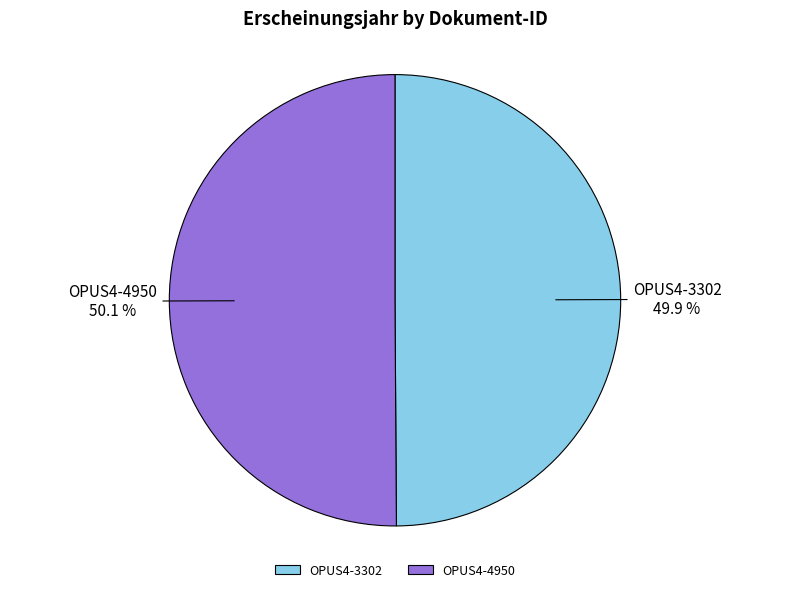

What percentage is NOT represented by OPUS4-3302?

50.1%